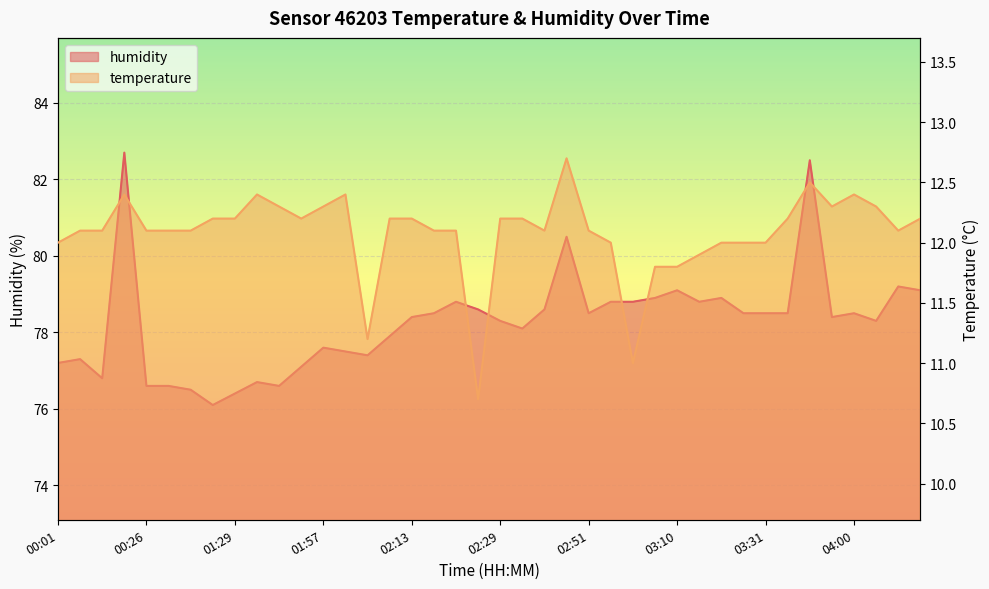

At how many categories does at least one series exceed 49?

40